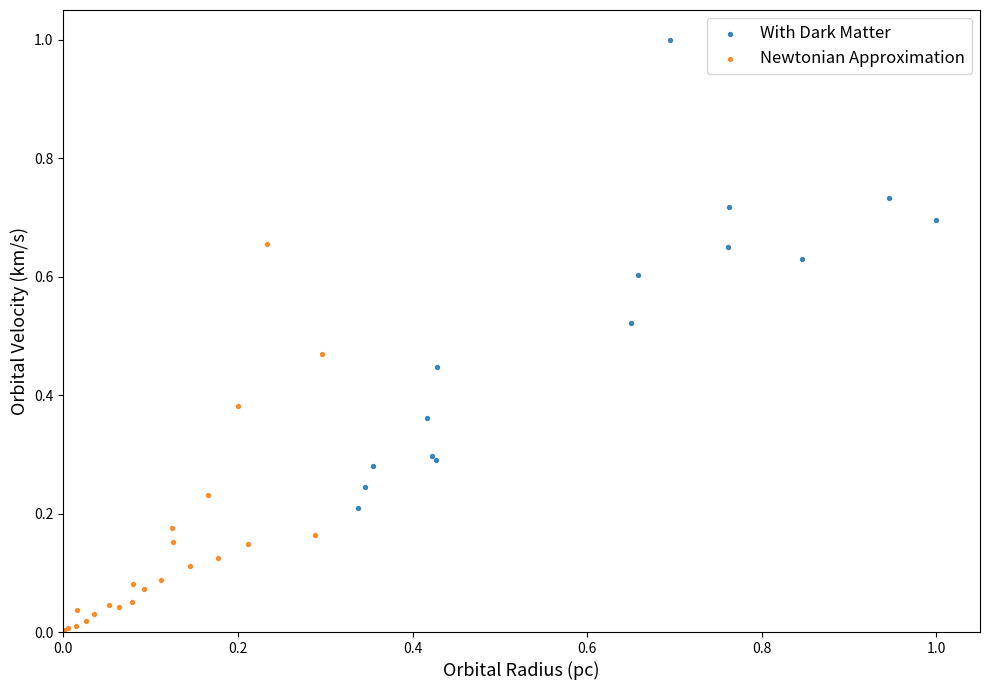

Which series reaches the minimum Y coordinate?

Newtonian Approximation